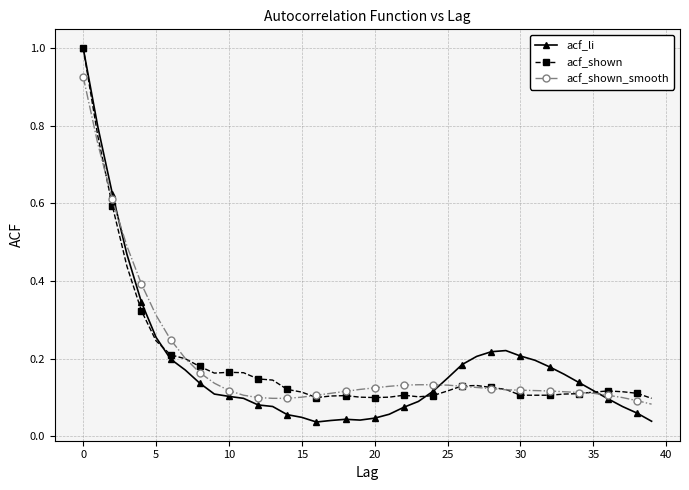

What are all the series names shown in the legend?

acf_li, acf_shown, acf_shown_smooth